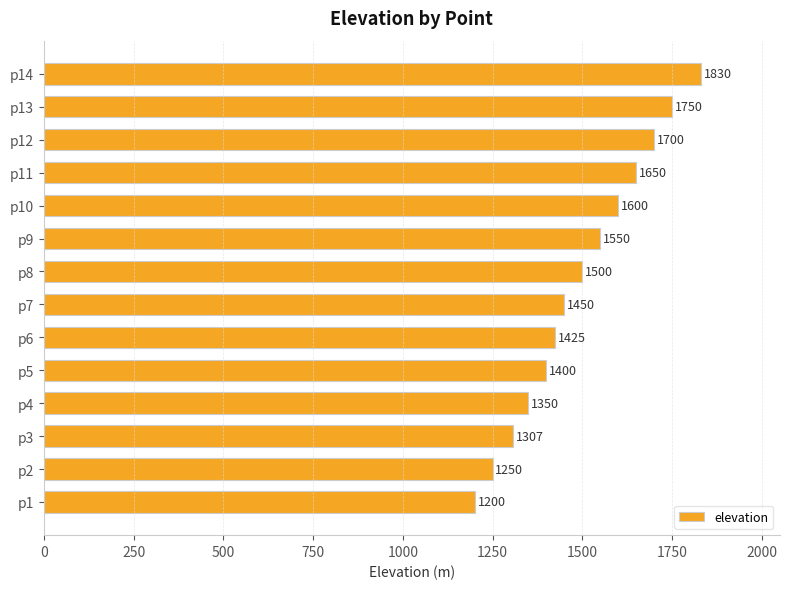

Which has a higher value, p2 or p10?

p10